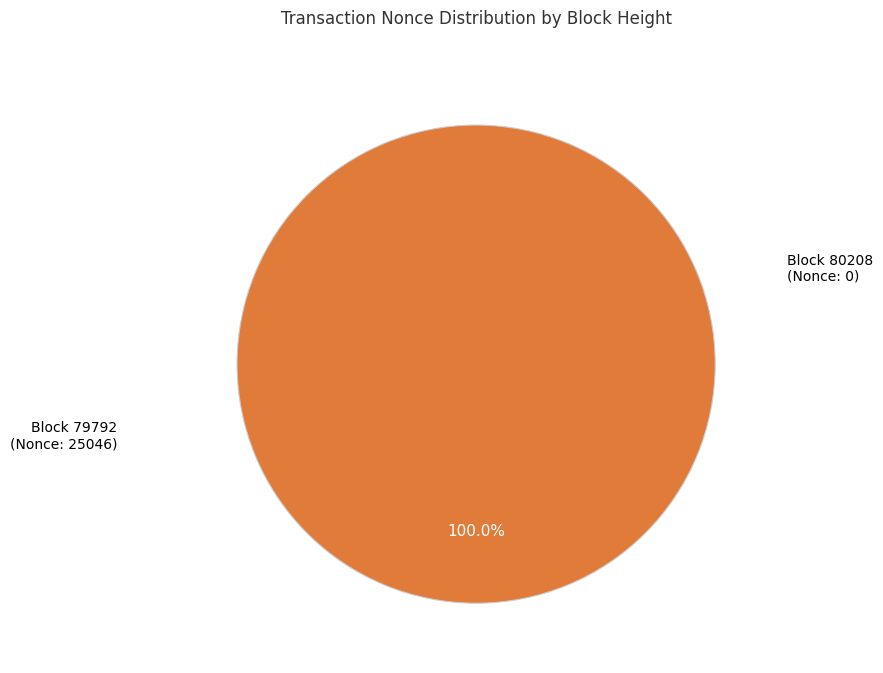

True or false: 80208 accounts for 0% of the total.

True